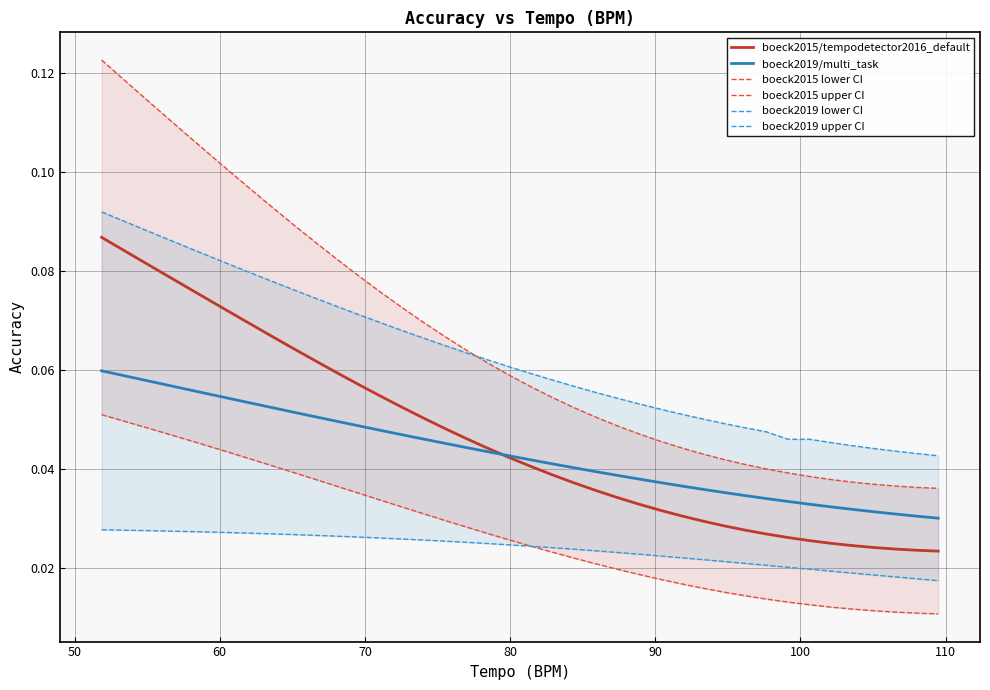

Reading right to left, extract all data points from this chart.

boeck2015/tempodetector2016_default: 0.0	0.0	0.0	0.0	0.0	0.0	0.0	0.0	0.0	0.0	0.0	0.0	0.0	0.0	0.0	0.0	0.0	0.0	0.0	0.0	0.0	0.0	0.0	0.0	0.1	0.1	0.1	0.1	0.1	0.1	0.1	0.1	0.1	0.1	0.1	0.1	0.1	0.1	0.1	0.1
boeck2019/multi_task: 0.0	0.0	0.0	0.0	0.0	0.0	0.0	0.0	0.0	0.0	0.0	0.0	0.0	0.0	0.0	0.0	0.0	0.0	0.0	0.0	0.0	0.0	0.0	0.0	0.0	0.0	0.0	0.0	0.0	0.1	0.1	0.1	0.1	0.1	0.1	0.1	0.1	0.1	0.1	0.1
boeck2015 lower CI: 0.0	0.0	0.0	0.0	0.0	0.0	0.0	0.0	0.0	0.0	0.0	0.0	0.0	0.0	0.0	0.0	0.0	0.0	0.0	0.0	0.0	0.0	0.0	0.0	0.0	0.0	0.0	0.0	0.0	0.0	0.0	0.0	0.0	0.0	0.0	0.0	0.0	0.0	0.0	0.1
boeck2015 upper CI: 0.0	0.0	0.0	0.0	0.0	0.0	0.0	0.0	0.0	0.0	0.0	0.0	0.0	0.0	0.0	0.0	0.1	0.1	0.1	0.1	0.1	0.1	0.1	0.1	0.1	0.1	0.1	0.1	0.1	0.1	0.1	0.1	0.1	0.1	0.1	0.1	0.1	0.1	0.1	0.1
boeck2019 lower CI: 0.0	0.0	0.0	0.0	0.0	0.0	0.0	0.0	0.0	0.0	0.0	0.0	0.0	0.0	0.0	0.0	0.0	0.0	0.0	0.0	0.0	0.0	0.0	0.0	0.0	0.0	0.0	0.0	0.0	0.0	0.0	0.0	0.0	0.0	0.0	0.0	0.0	0.0	0.0	0.0
boeck2019 upper CI: 0.0	0.0	0.0	0.0	0.0	0.0	0.0	0.0	0.0	0.0	0.0	0.1	0.1	0.1	0.1	0.1	0.1	0.1	0.1	0.1	0.1	0.1	0.1	0.1	0.1	0.1	0.1	0.1	0.1	0.1	0.1	0.1	0.1	0.1	0.1	0.1	0.1	0.1	0.1	0.1